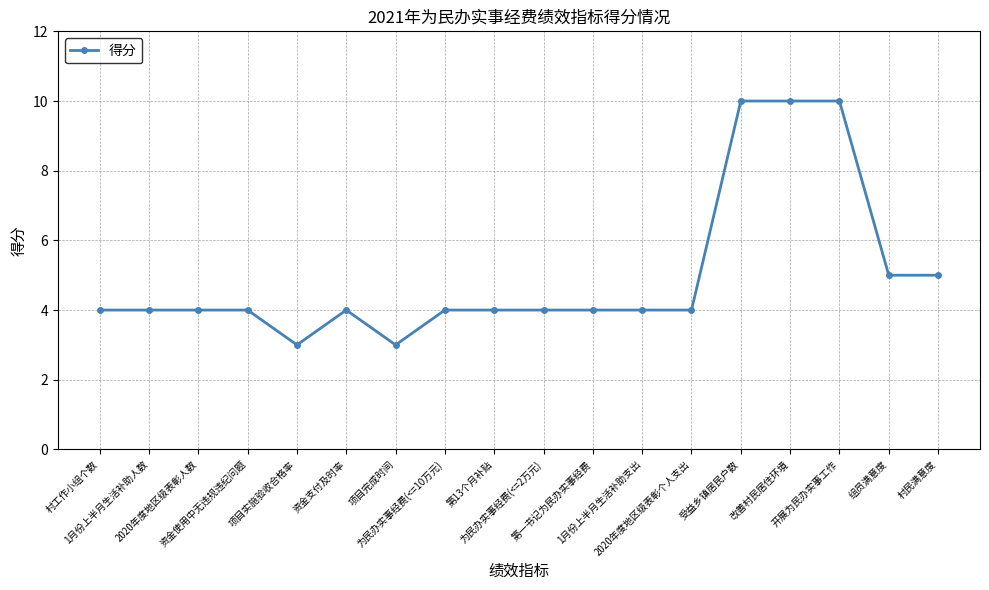

What is the difference between the second highest and second lowest values?

7